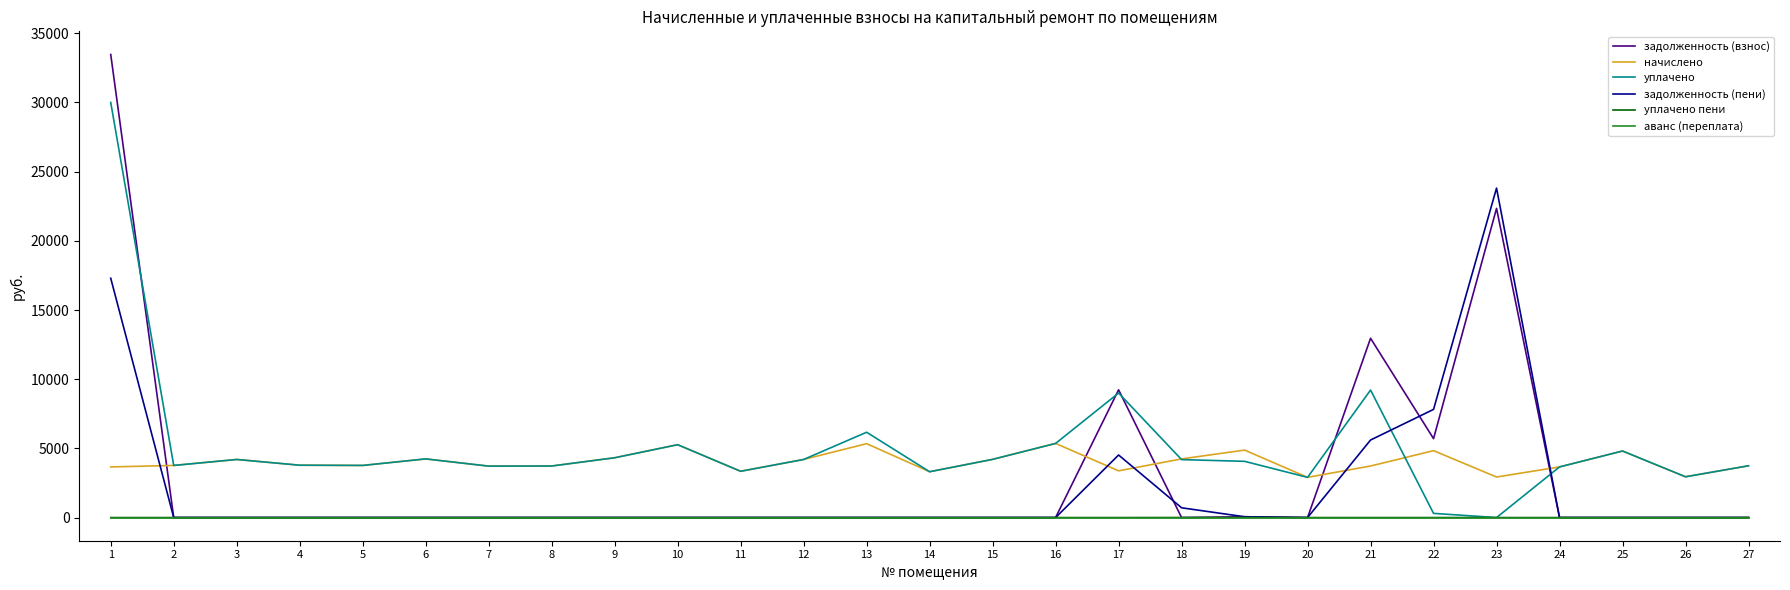

Count the number of data series in this chart.

6